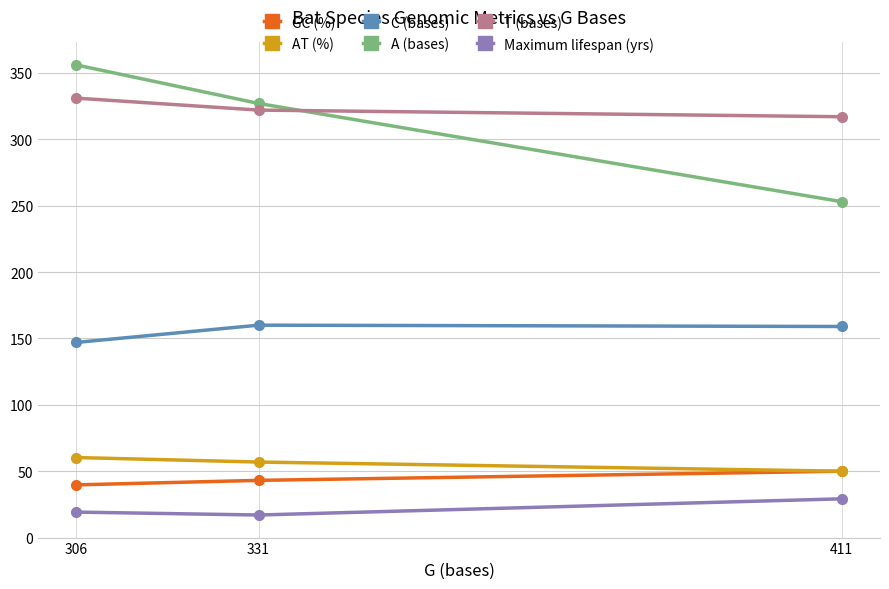

What is the value of the A (bases) point at the 1st from the left?

356.0